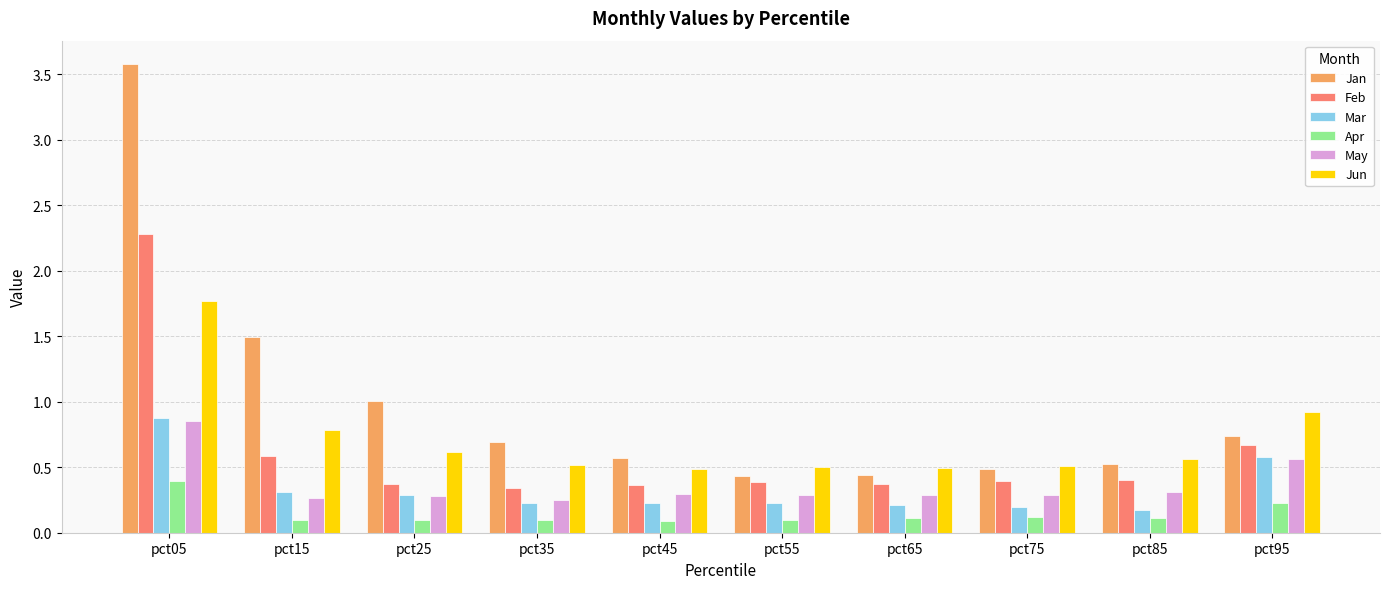

Where is Jan nearest to the value 2?

pct15